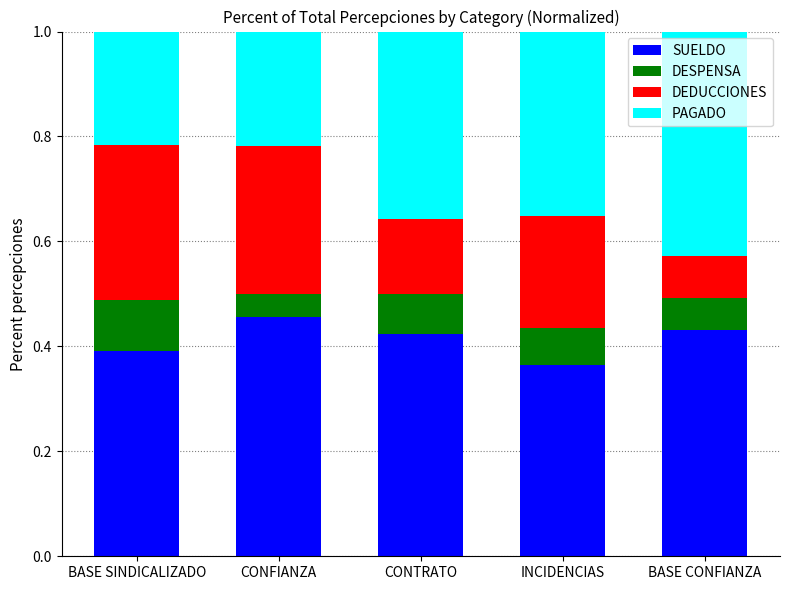

What is the total value across all series at BASE CONFIANZA?

1.0